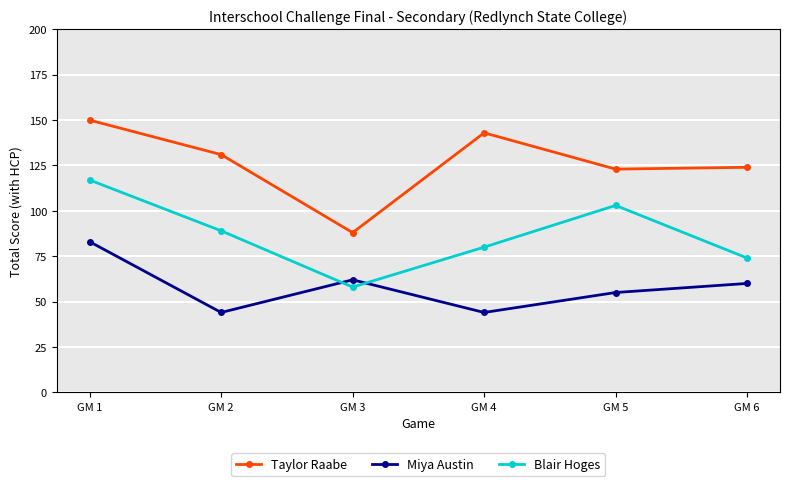

List the series in order of their overall mean, highest first.

Taylor Raabe, Blair Hoges, Miya Austin